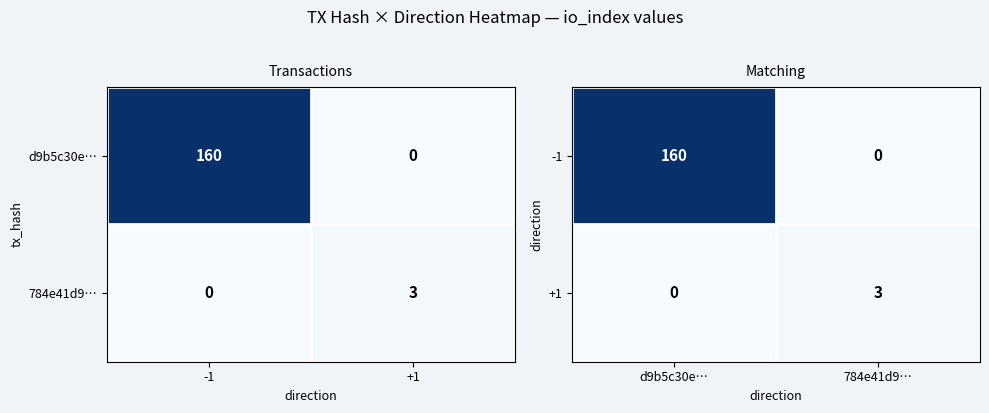

Count the +1 values in the range 0 to 3.

2